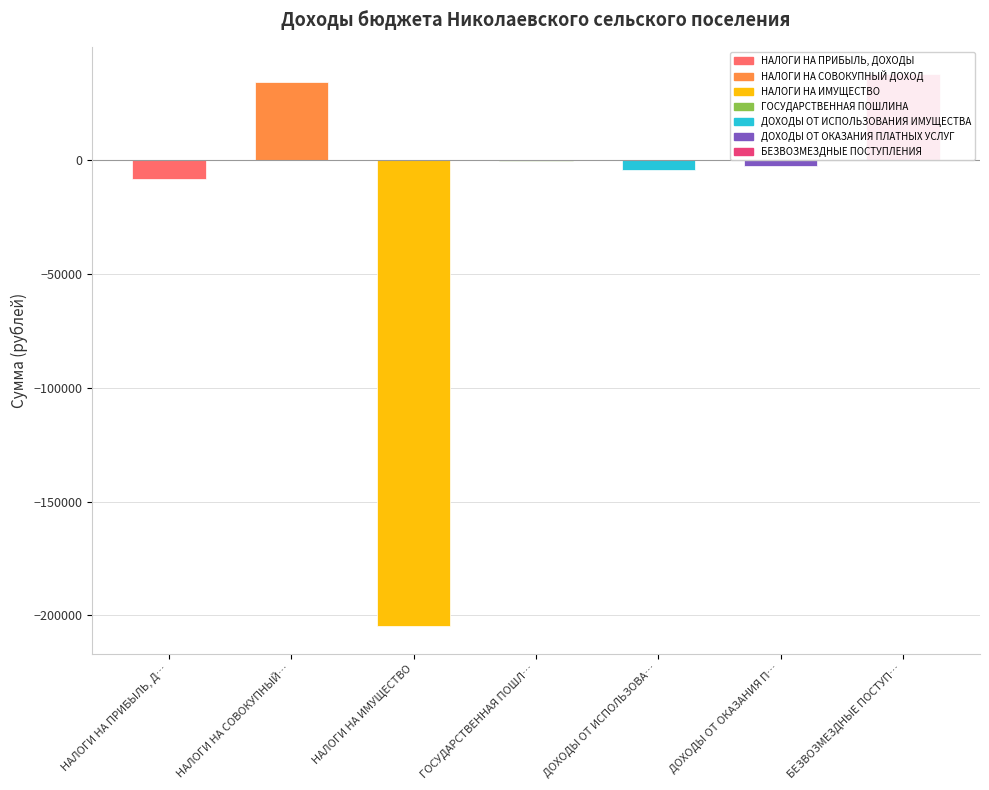

At which label does the data first exceed -2400?

НАЛОГИ НА СОВОКУПНЫЙ…